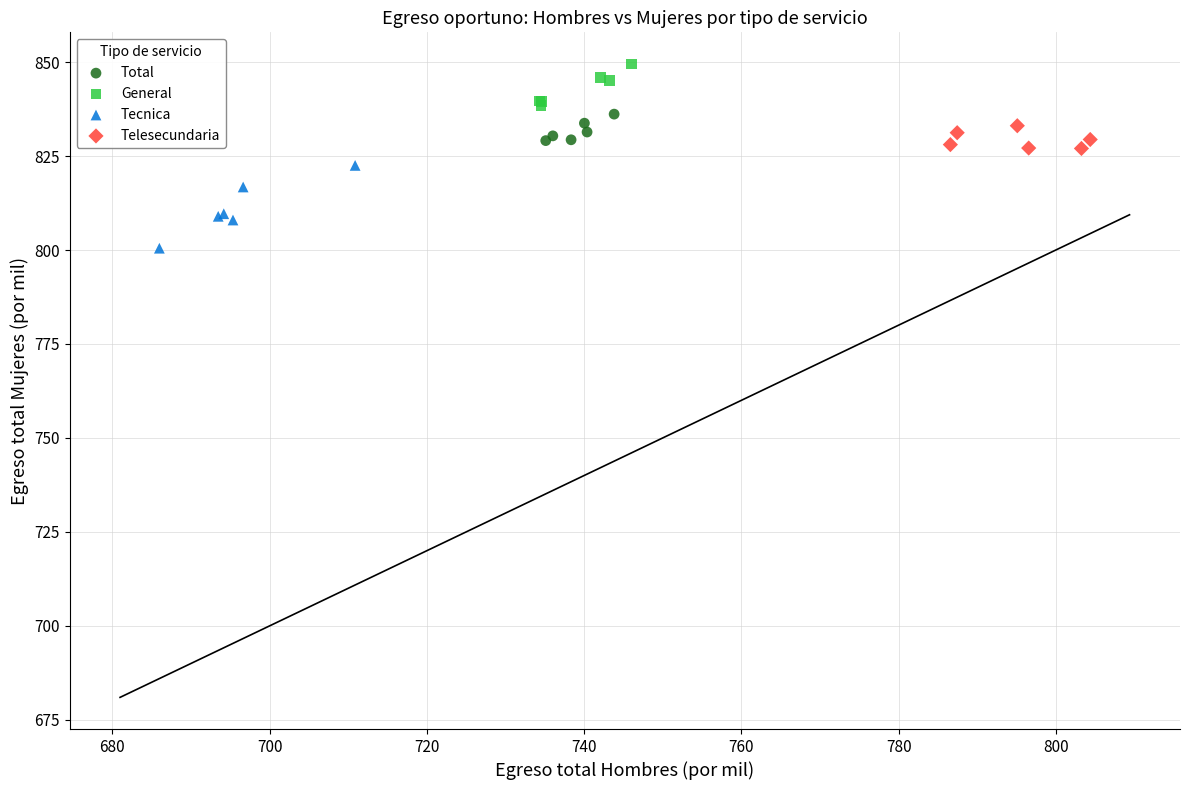

What are all the series names shown in the legend?

Total, General, Tecnica, Telesecundaria